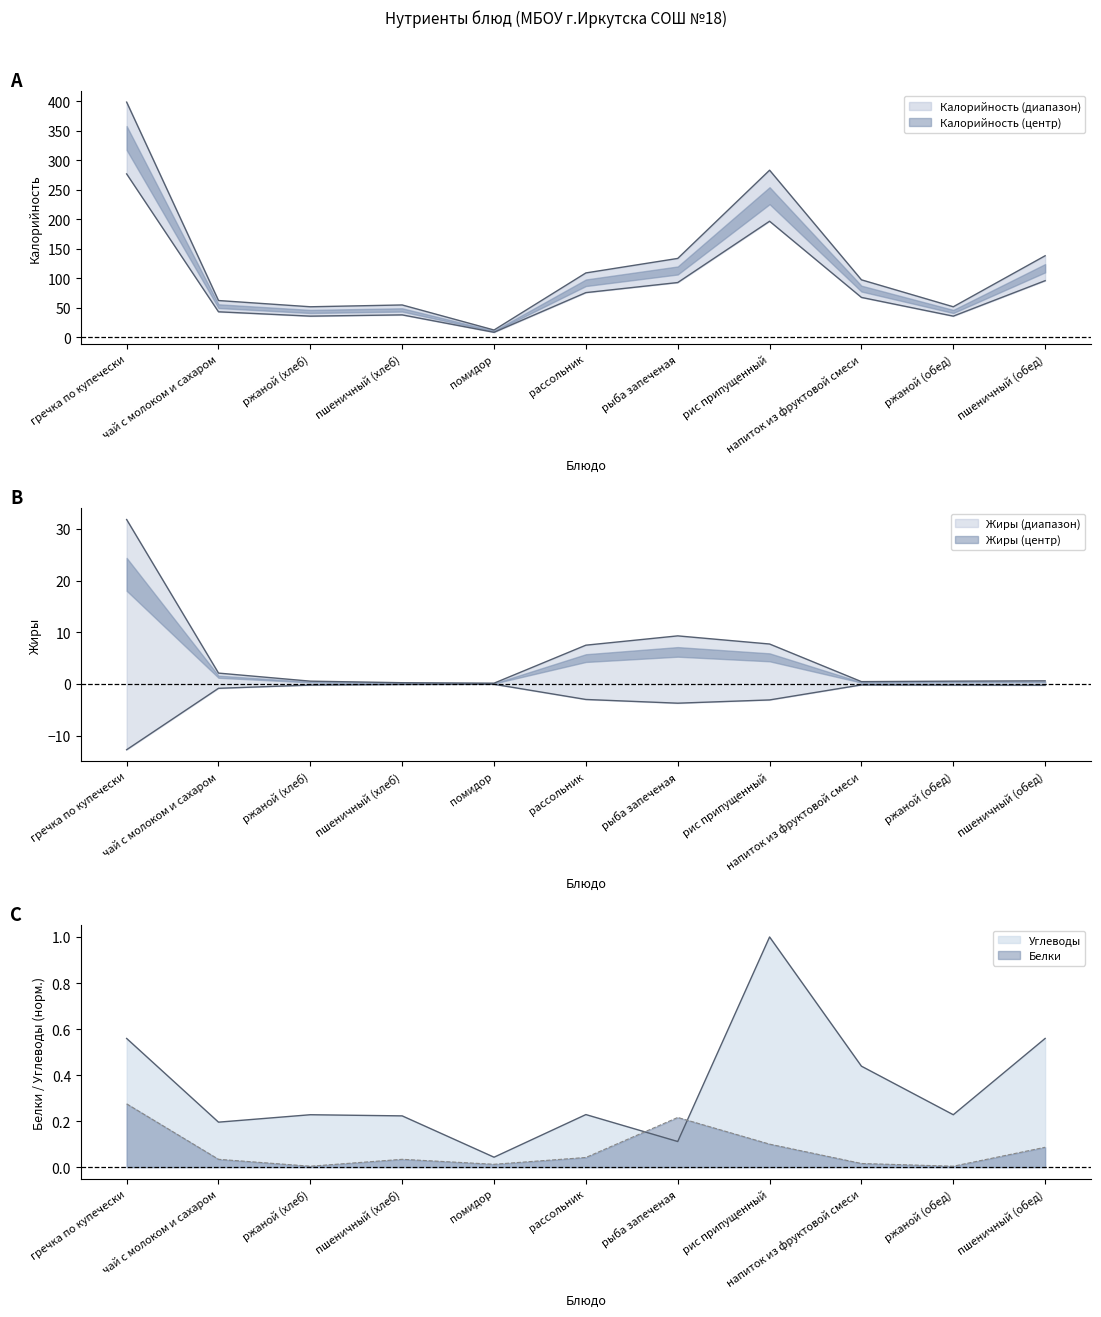

Which series has the widest spread of values?

Калорийность